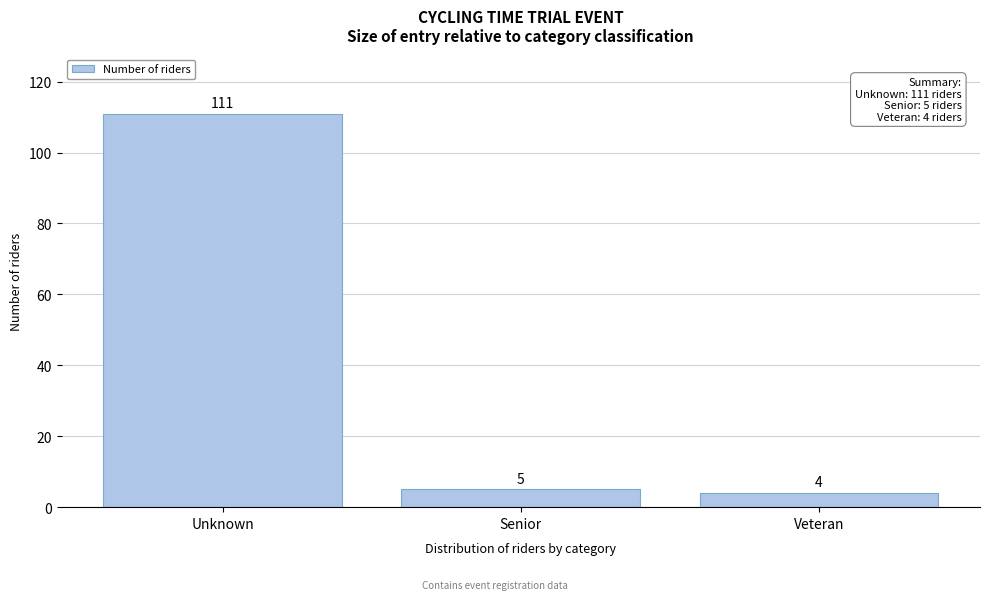

Reading left to right, what are all the values shown in this chart?

Unknown=111	Senior=5	Veteran=4